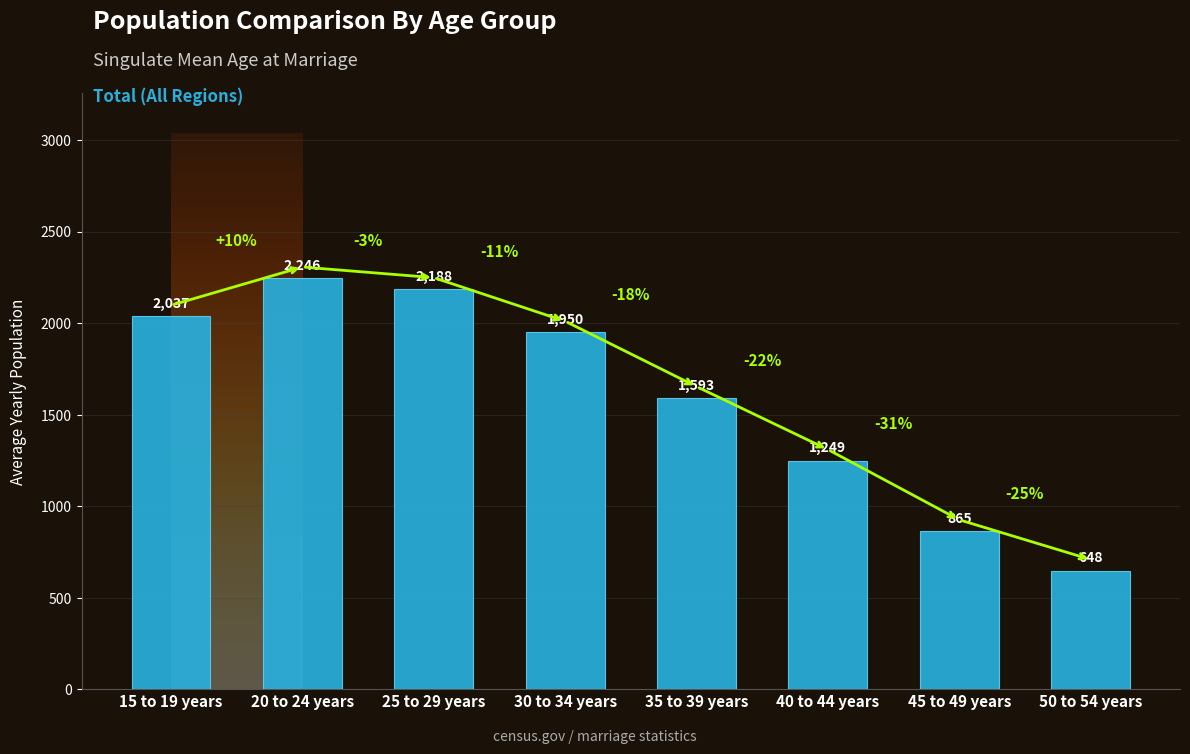

Reading left to right, list all the values displayed in this chart.

2037	2246	2188	1950	1593	1249	865	648